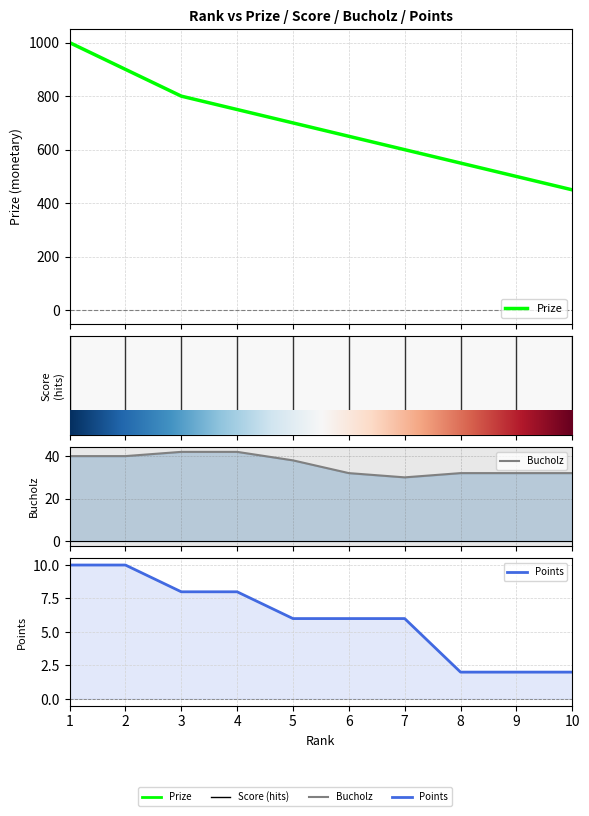

True or false: Points and Prize intersect in this chart.

False